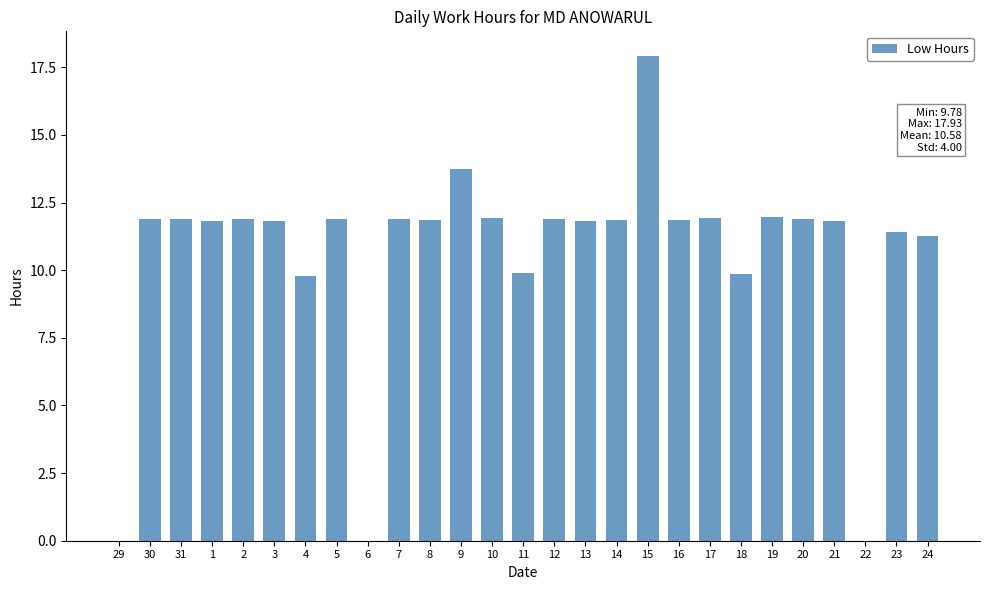

Which category has the highest value across all series?

15